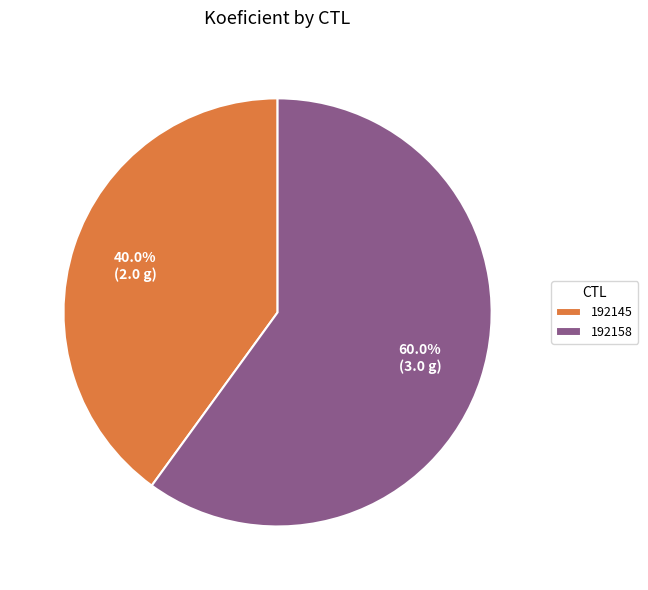

To the nearest percent, what portion does 192145 represent?

40%